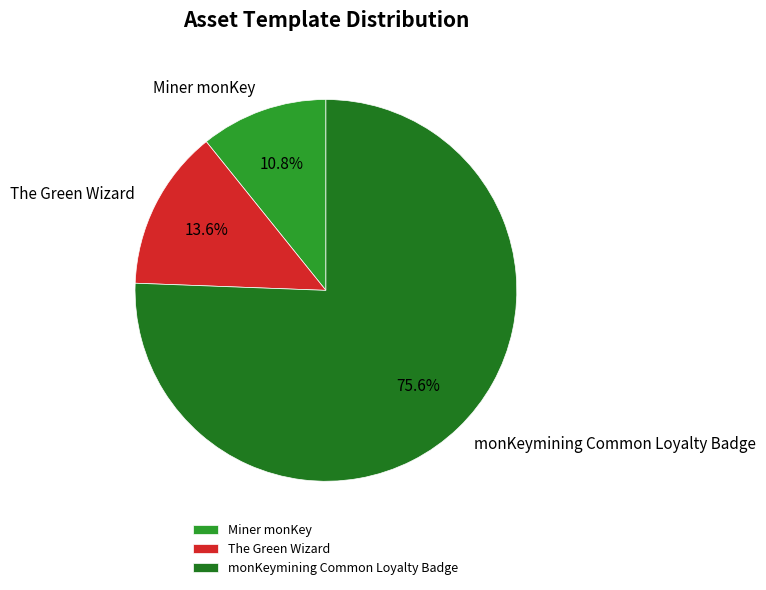

Which slice is the largest?

monKeymining Common Loyalty Badge